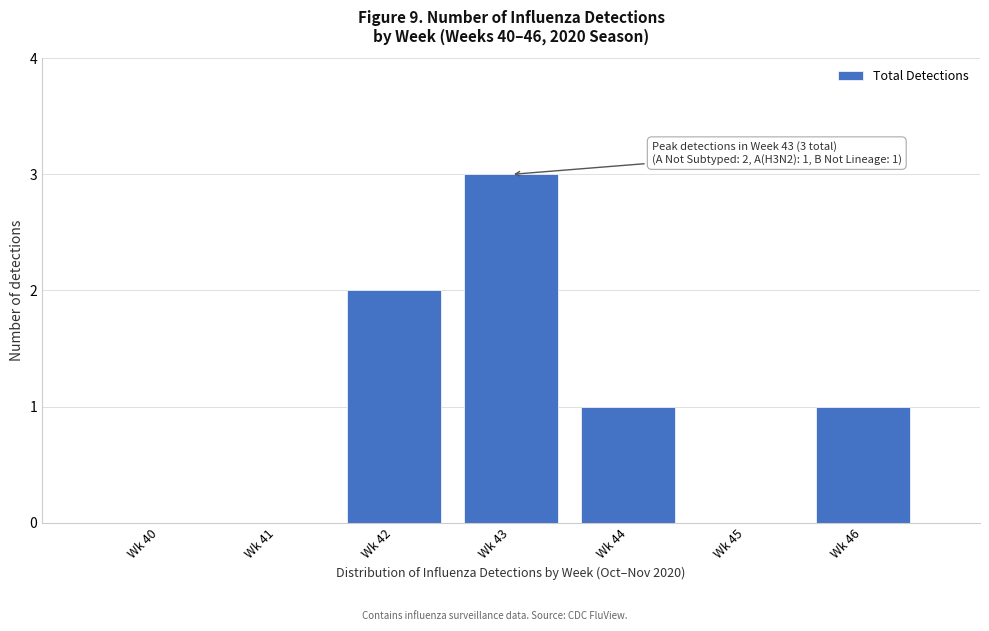

Reading left to right, transcribe all the data shown in this chart.

Wk 40=0	Wk 41=0	Wk 42=2	Wk 43=3	Wk 44=1	Wk 45=0	Wk 46=1